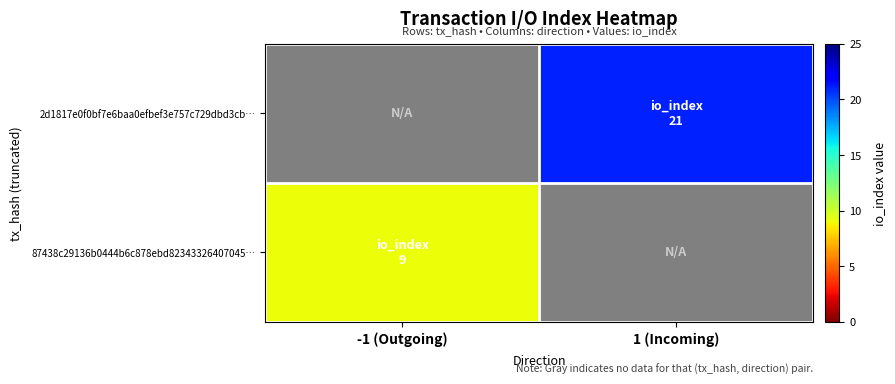

At which category does the chart reach its peak across all series?

1 (Incoming)